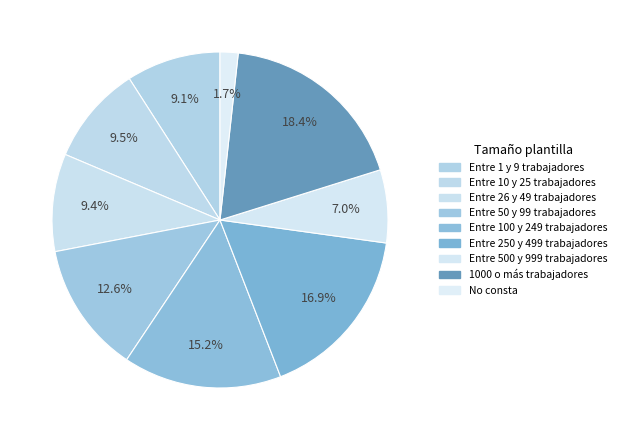

Is it true that Entre 50 y 99 trabajadores is 13% of the pie?

True